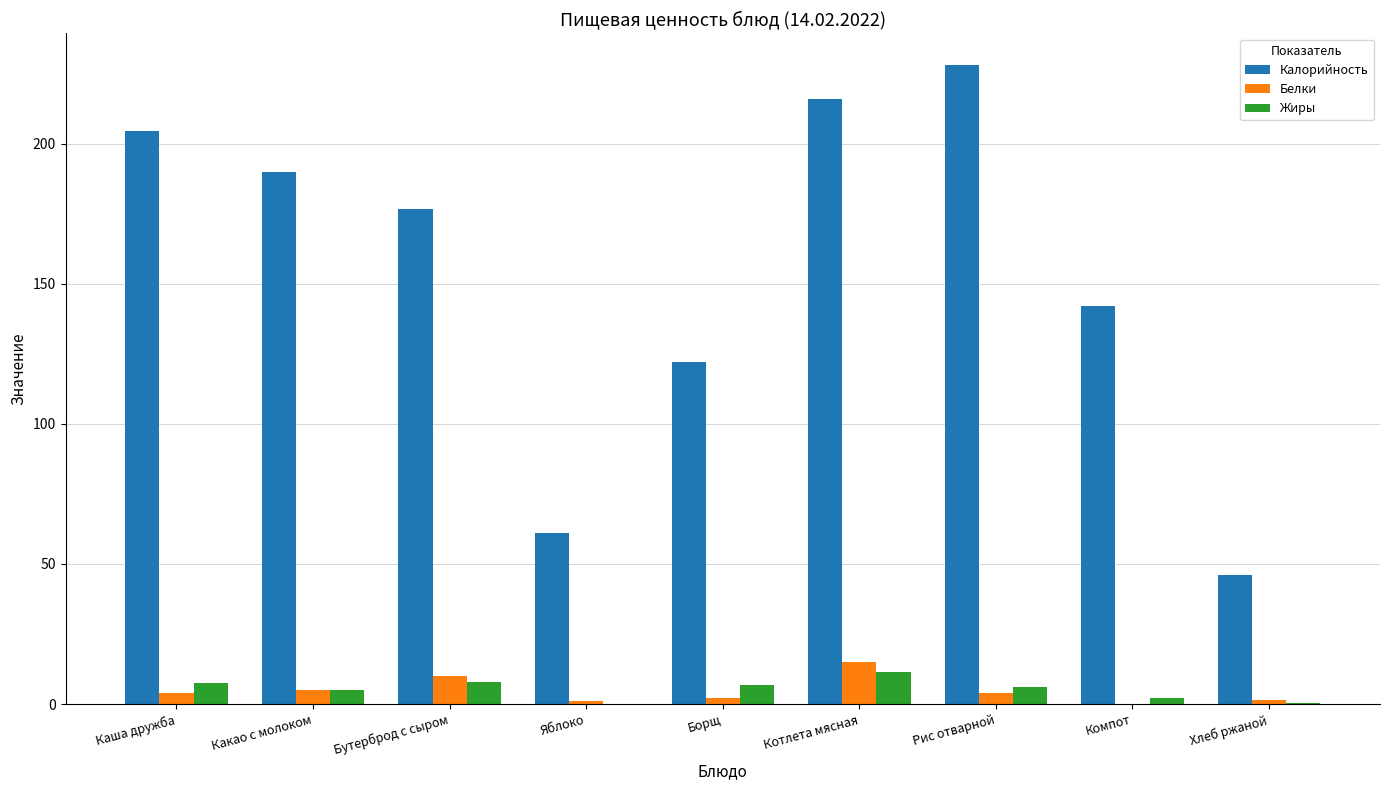

Are the bars grouped side by side (vs. stacked)?

Yes